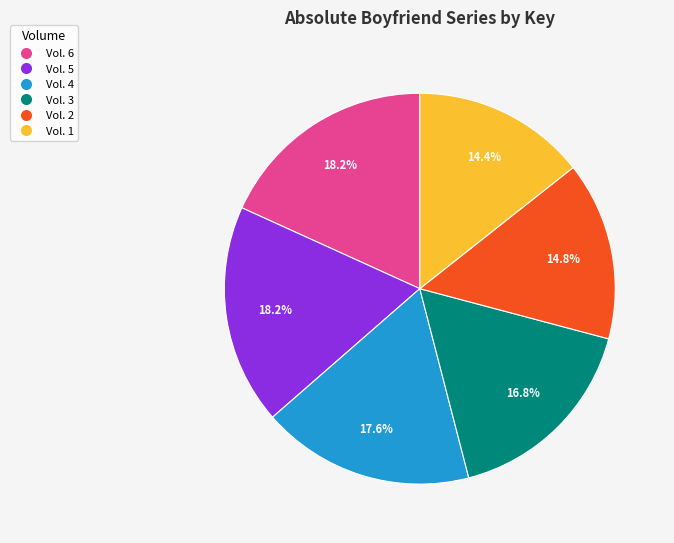

Count the number of slices in the pie.

6